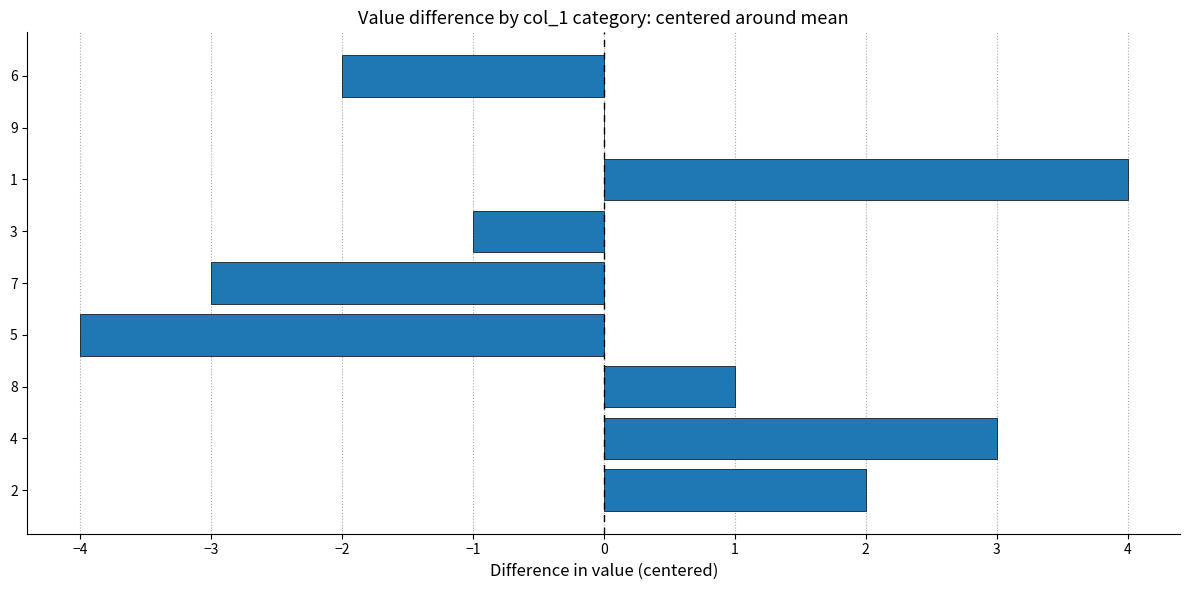

Are the bars horizontal?

Yes